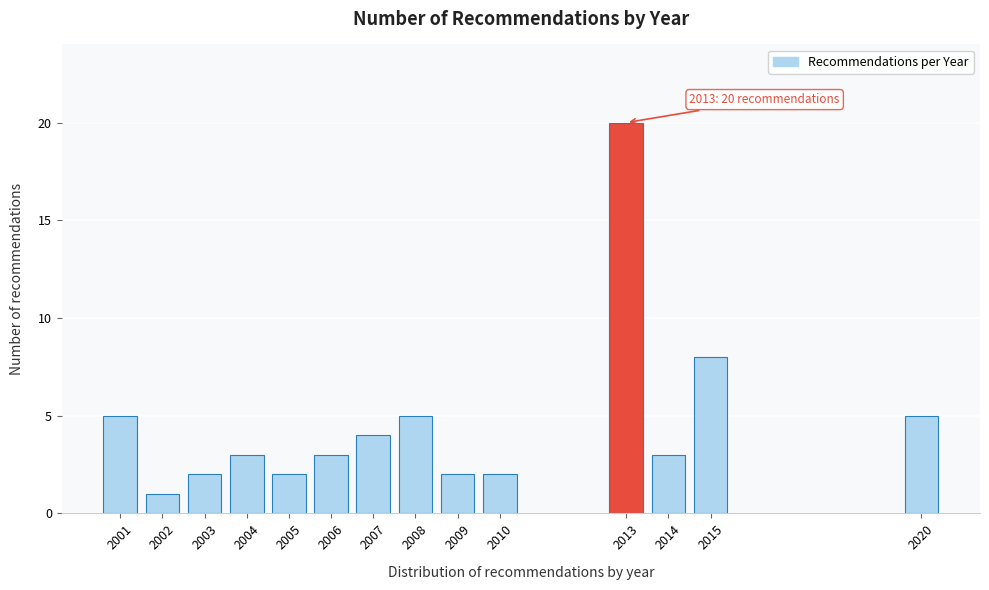

Reading left to right, list all the values displayed in this chart.

2001=5	2002=1	2003=2	2004=3	2005=2	2006=3	2007=4	2008=5	2009=2	2010=2	2013=20	2014=3	2015=8	2020=5